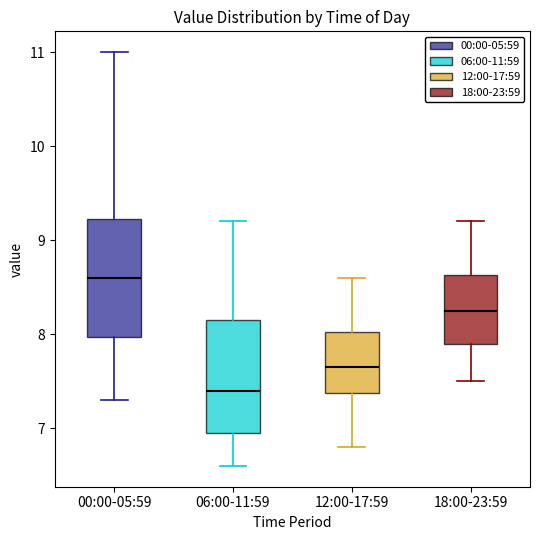

Which box has the lowest median line?

06:00-11:59